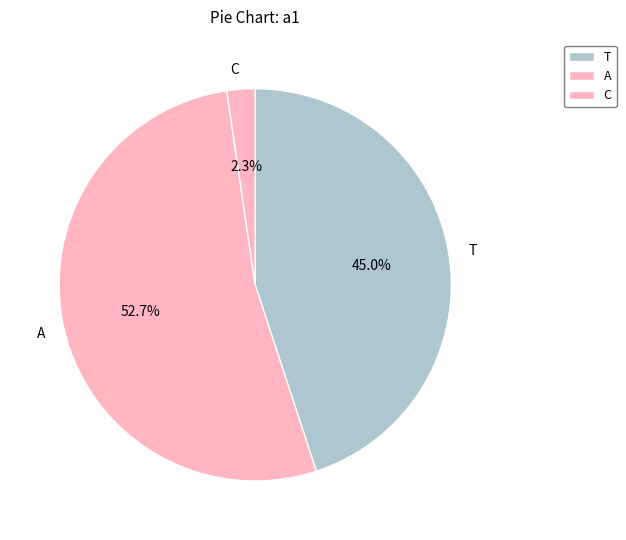

How much of the chart is everything except A?

47.3%